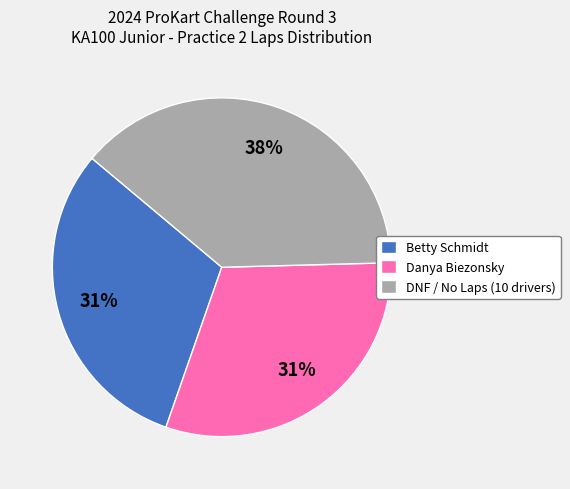

Which category has the biggest portion of the pie?

DNF / No Laps (10 drivers)